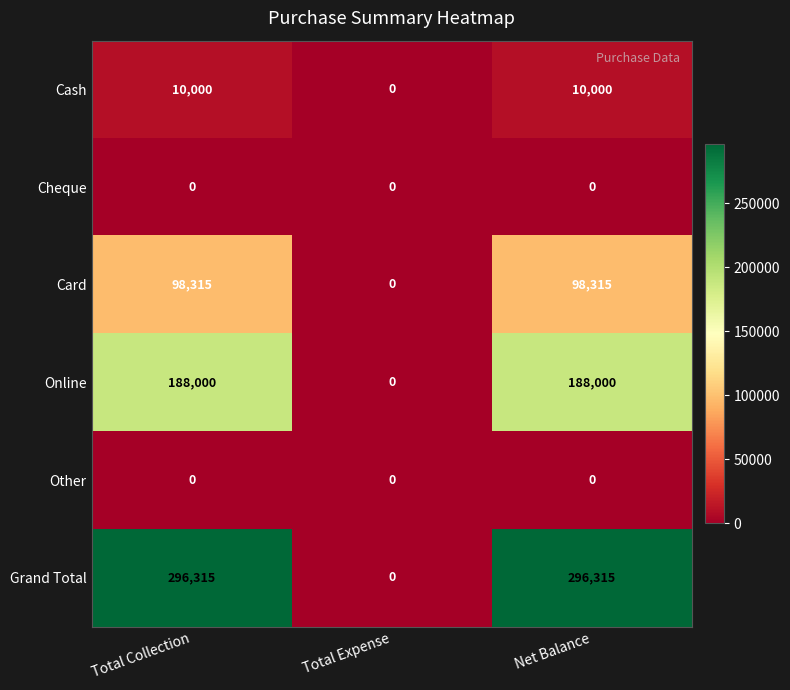

Is it true that Online equals 188000 at Total Collection?

True